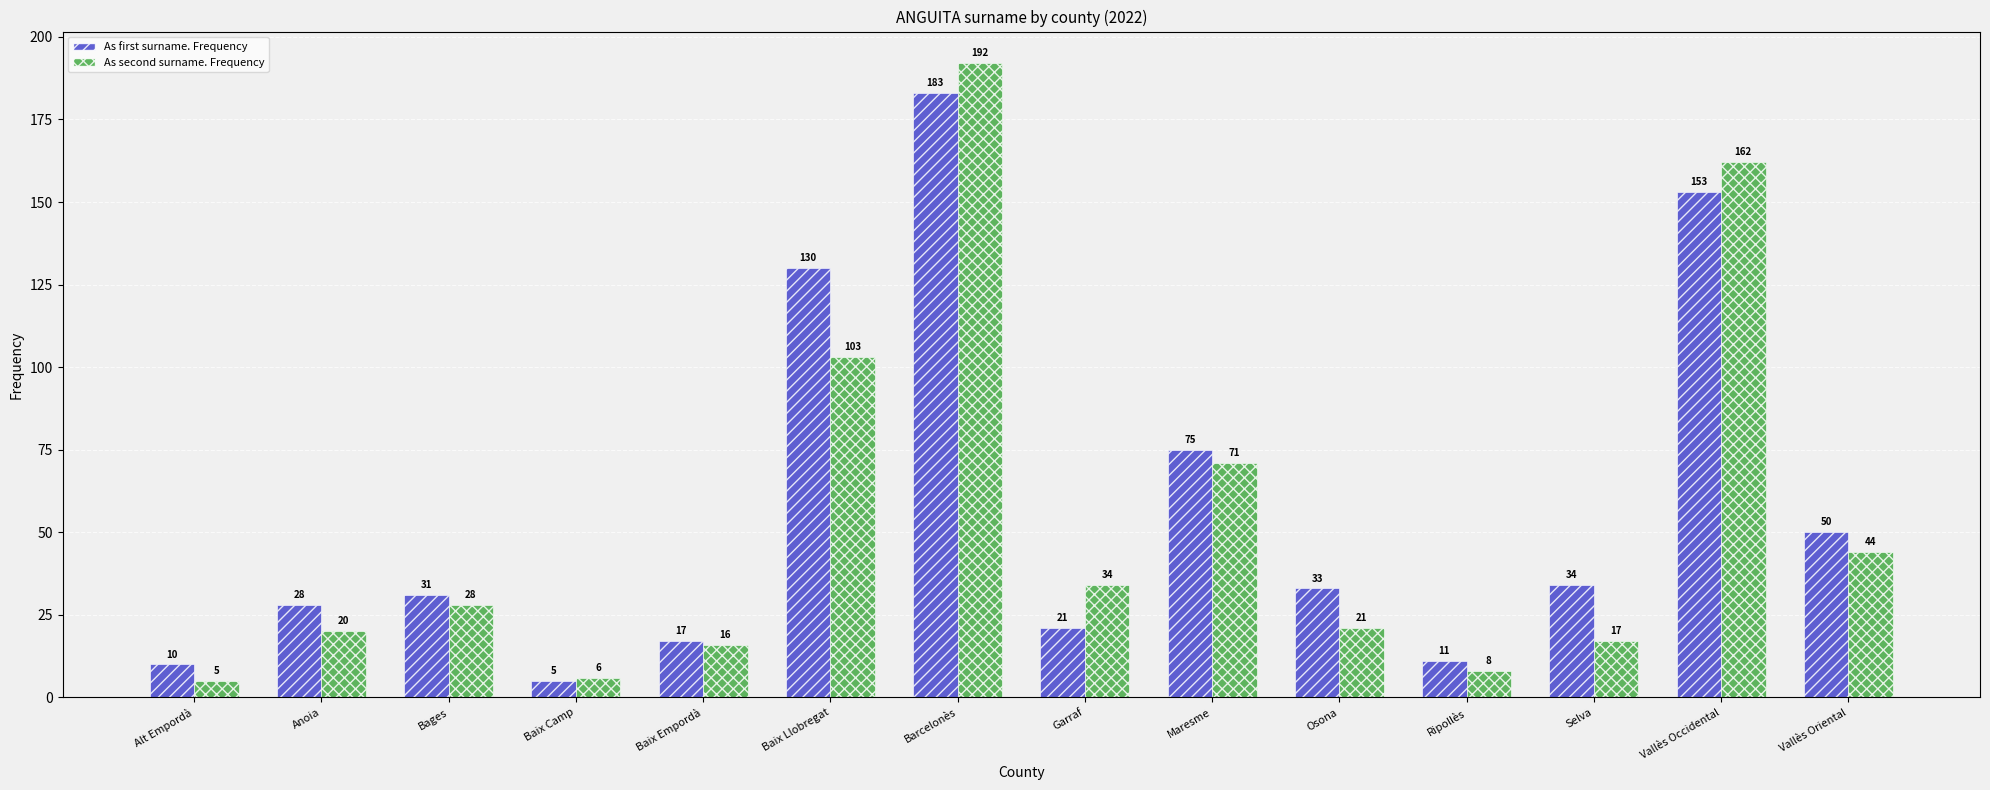

Count the number of categories in the chart.

14